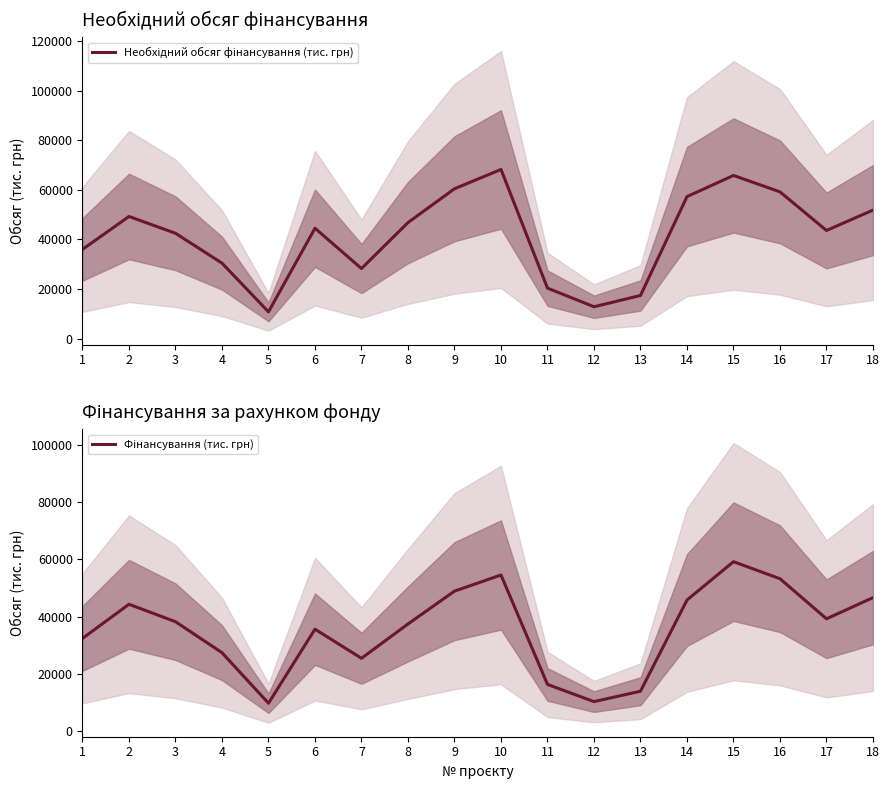

What is the difference between the highest and lowest values at 12?

2577.0